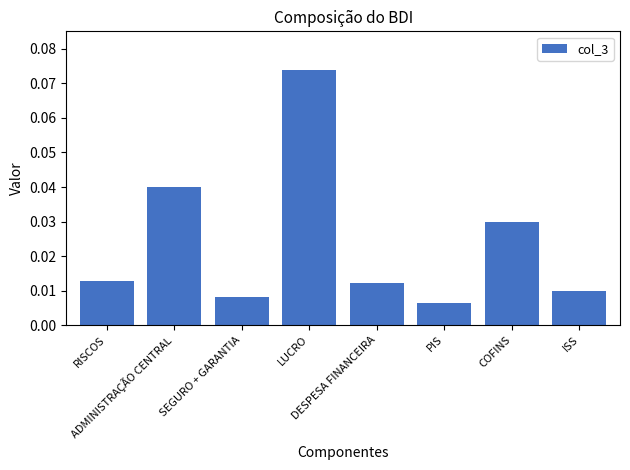

What is the difference between the values at PIS and LUCRO?

0.1